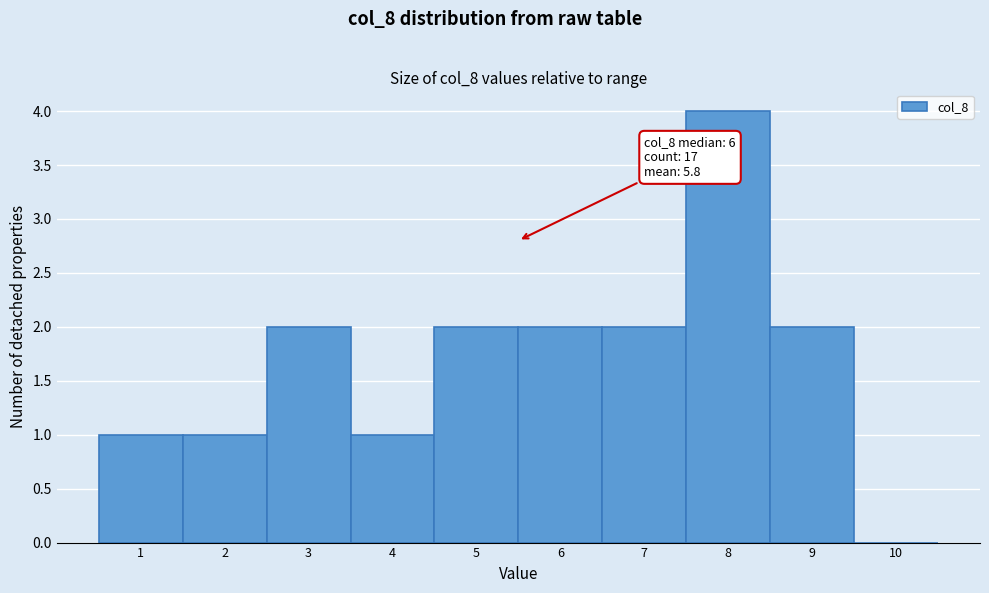

Reading left to right, what are all the values shown in this chart?

1=1	2=1	3=2	4=1	5=2	6=2	7=2	8=4	9=2	10=0